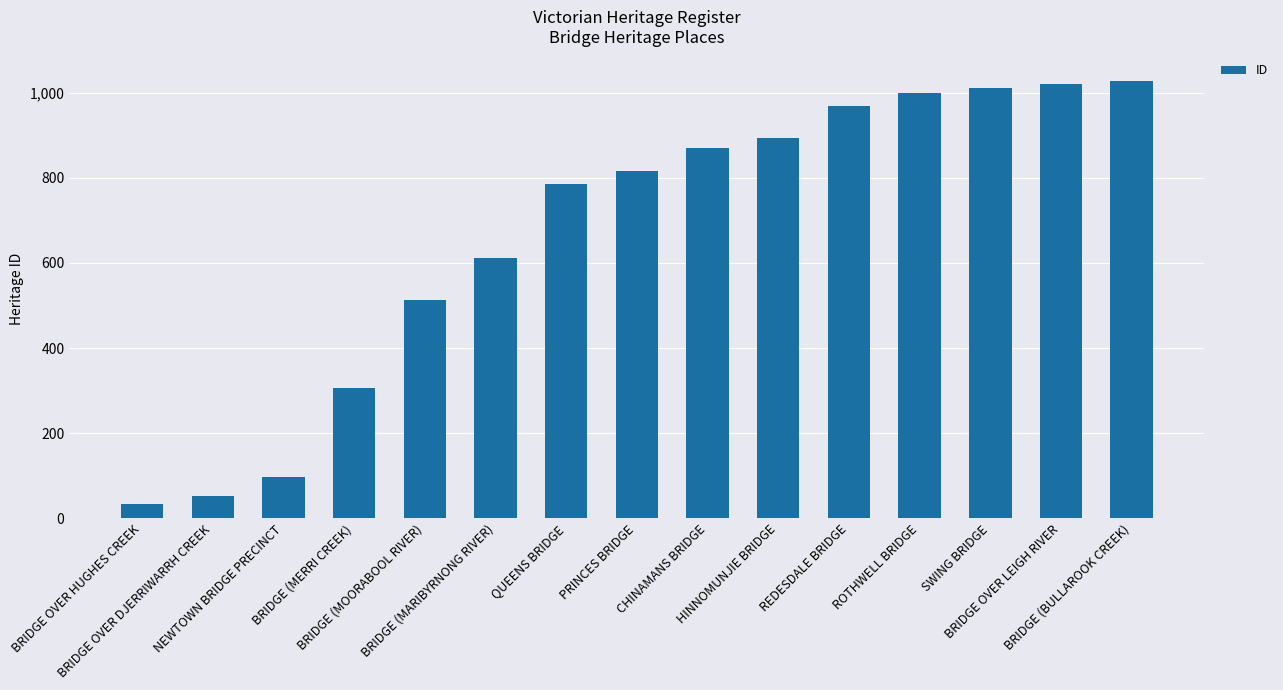

What is the value of the 5th bar from the left?

513